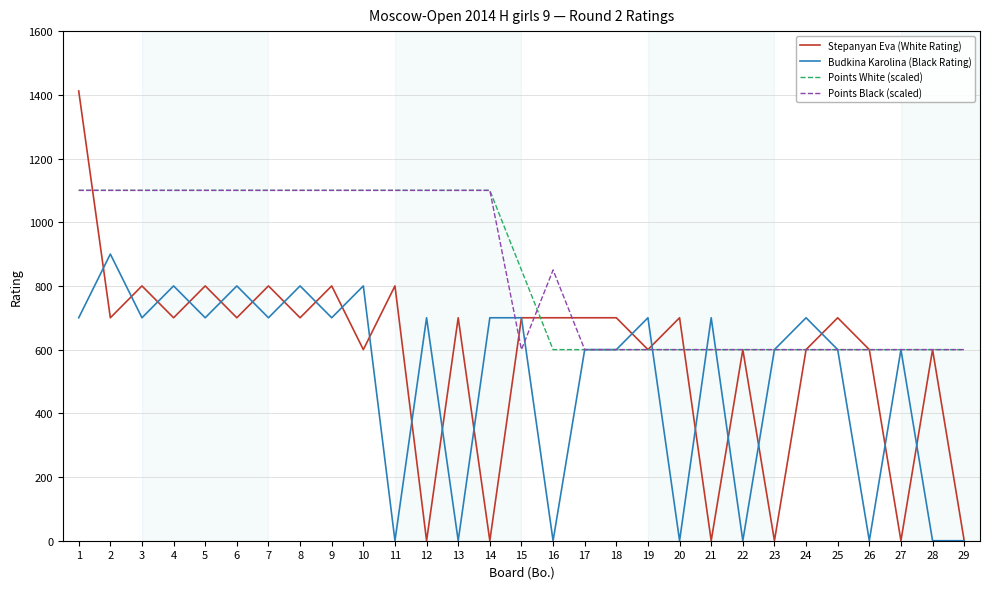

Where does the Stepanyan Eva (White Rating) series first go above 700?

1